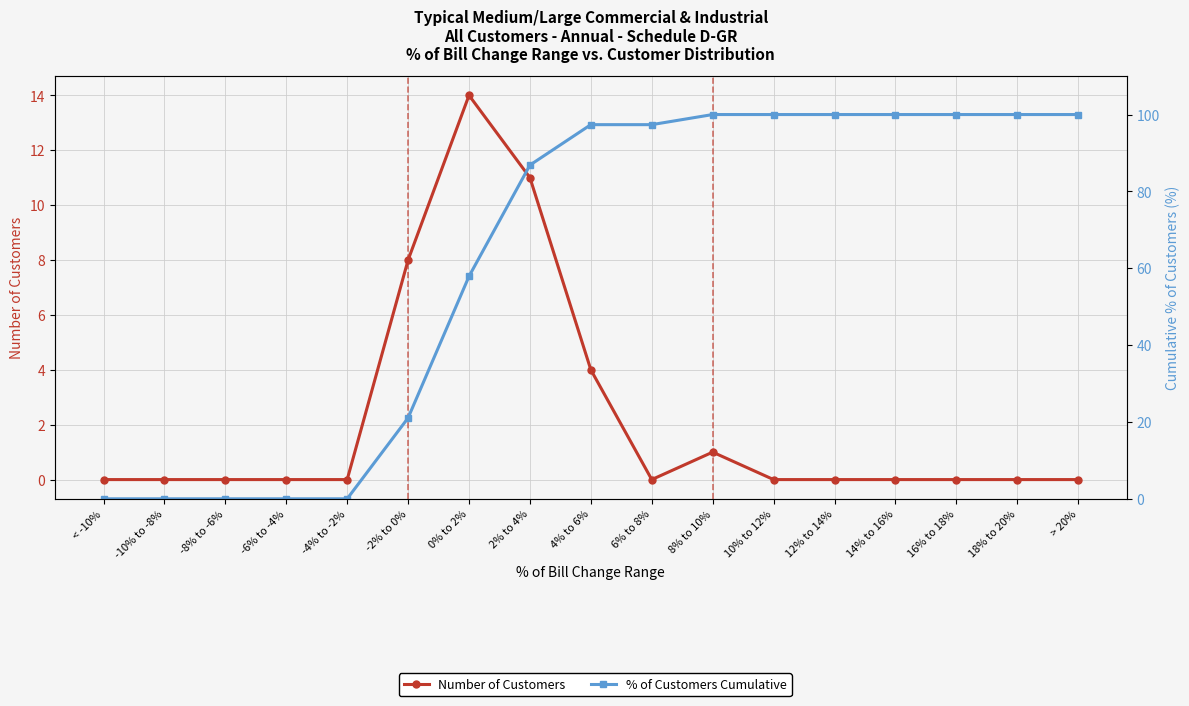

True or false: % of Customers Cumulative and Number of Customers cross at least once.

False